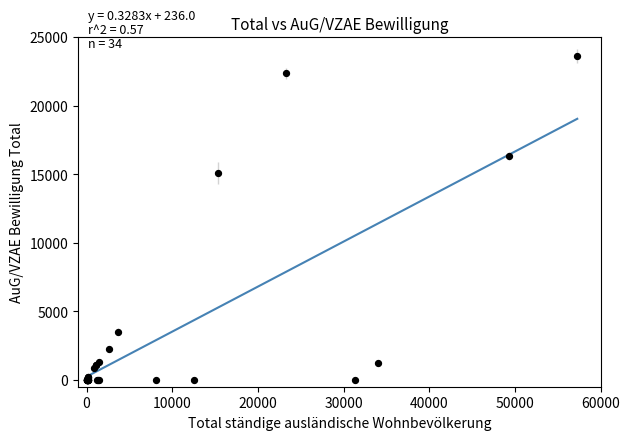

What Y value in the scatter plot is closest to 11801?

15072